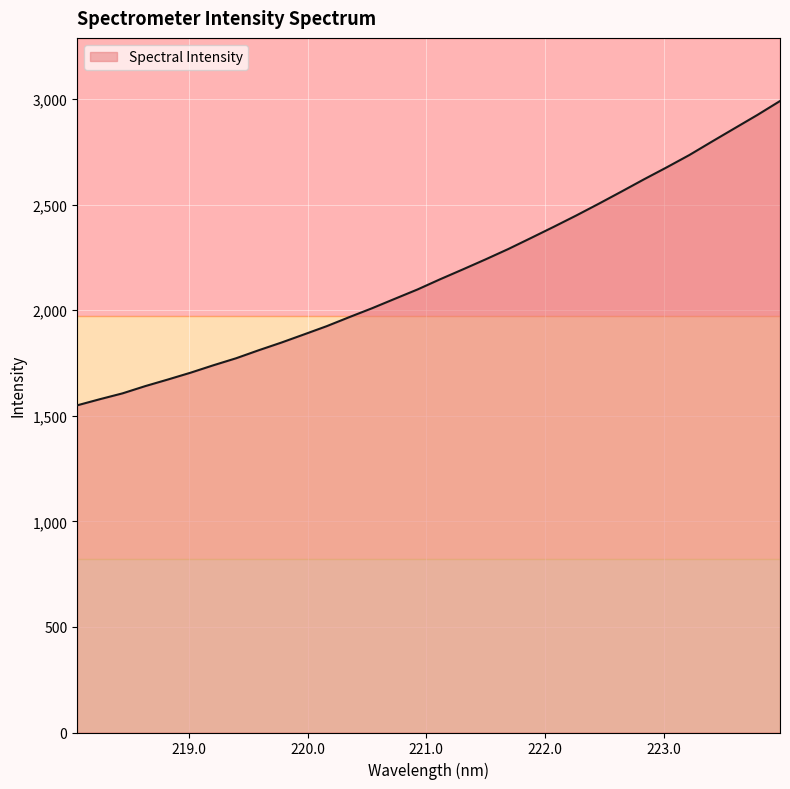

What is the lowest value of the Spectral Intensity series?

1549.4